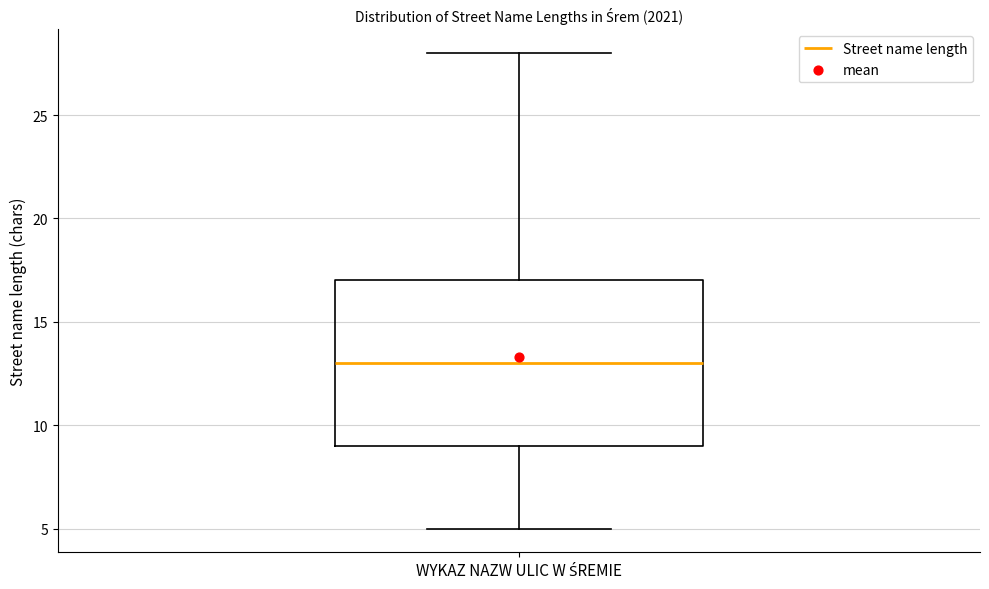

Read this box plot against the y-axis: the position of the median line, the range covered by the box, and the ends of both whiskers. The values are not printed on the chart, so give them approximately, as read against the axis.

median 13, box 9 to 17, whiskers 5 to 28